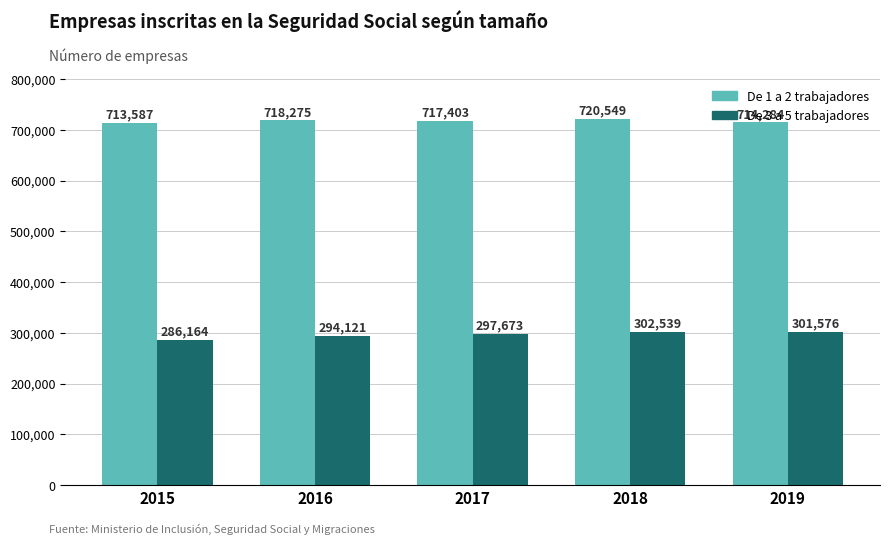

The De 3 a 5 trabajadores series shows 184015 at 2015. True or false?

False